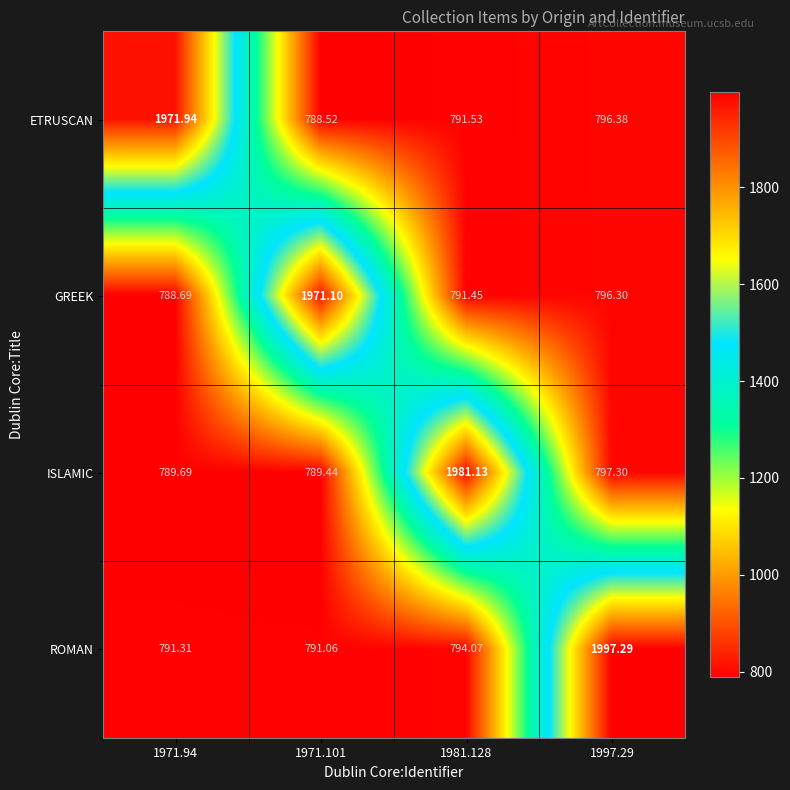

Which series has the largest total across all categories?

ROMAN